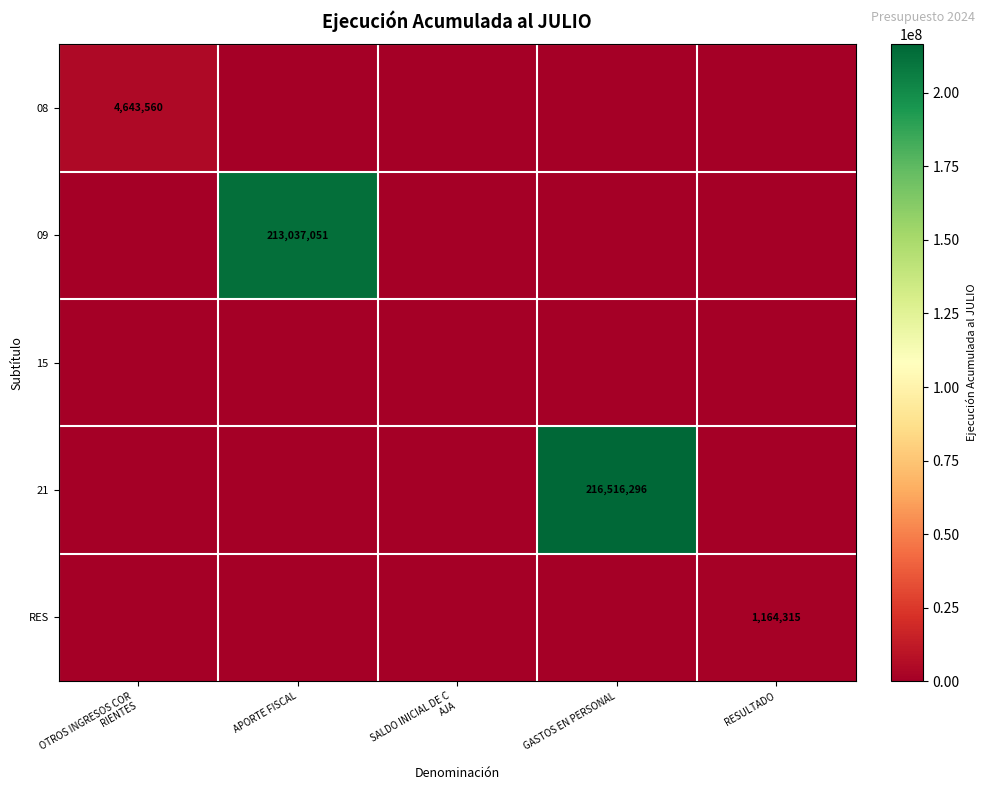

True or false: 21 has a value of 312310619 at GASTOS EN PERSONAL.

False